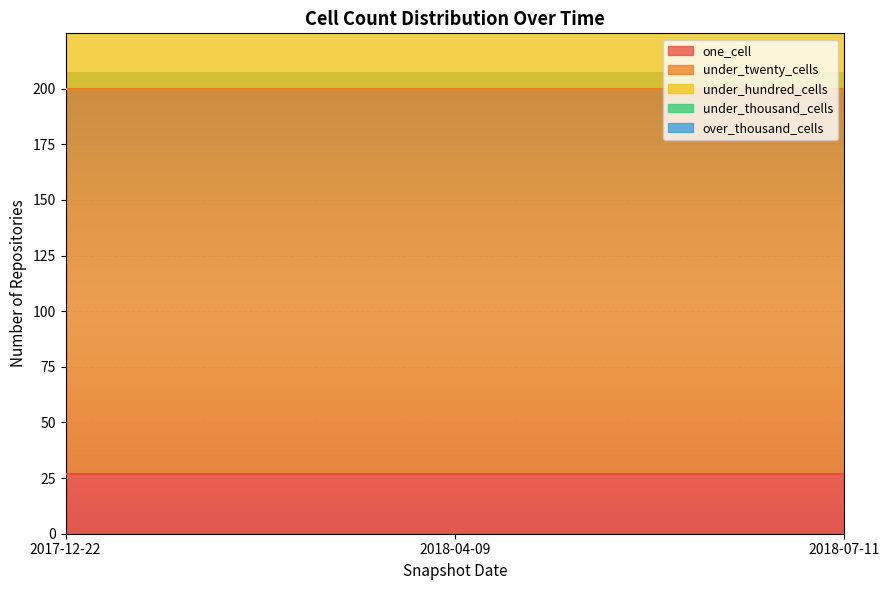

At which label is under_twenty_cells closest to 173?

2017-12-22